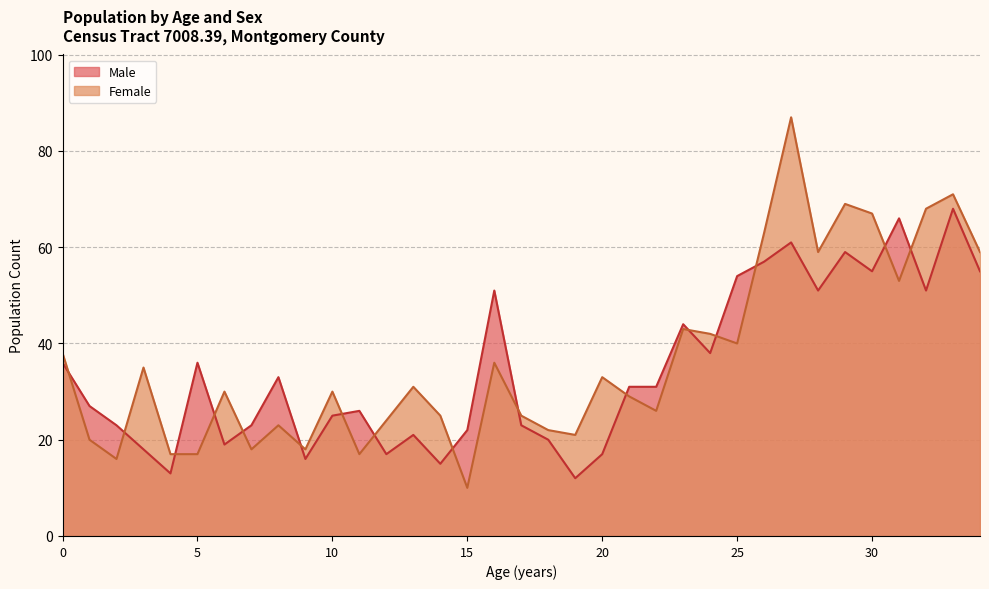

Rank the categories by Male value from highest to lowest.

33, 31, 27, 29, 26, 30, 34, 25, 16, 28, 32, 23, 24, 0, 5, 8, 21, 22, 1, 11, 10, 2, 7, 17, 15, 13, 18, 6, 3, 12, 20, 9, 14, 4, 19